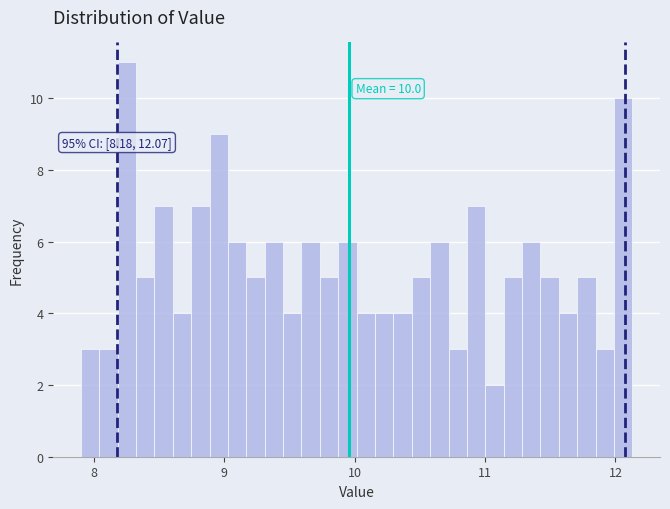

Around what value on the x-axis is the tallest bar? Give the approximate position of its centre, as read against the axis.

8.3